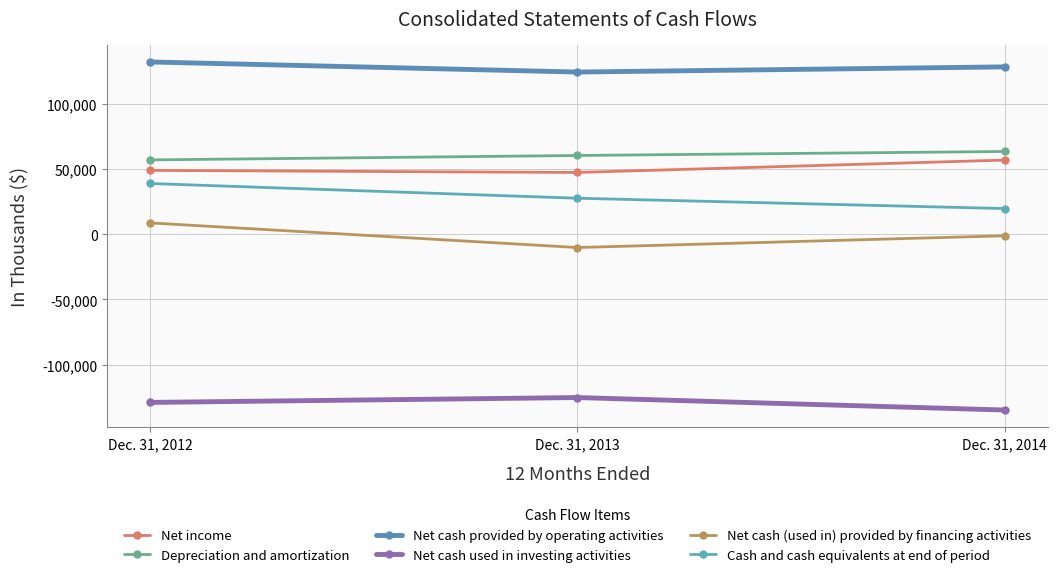

What is the spread (max minus min) of values at Dec. 31, 2013?

249369